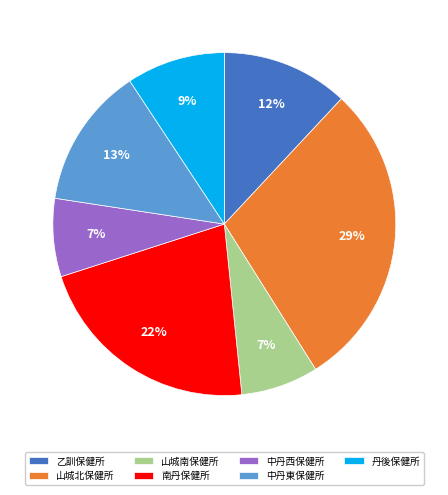

What is the largest slice in the pie chart?

山城北保健所